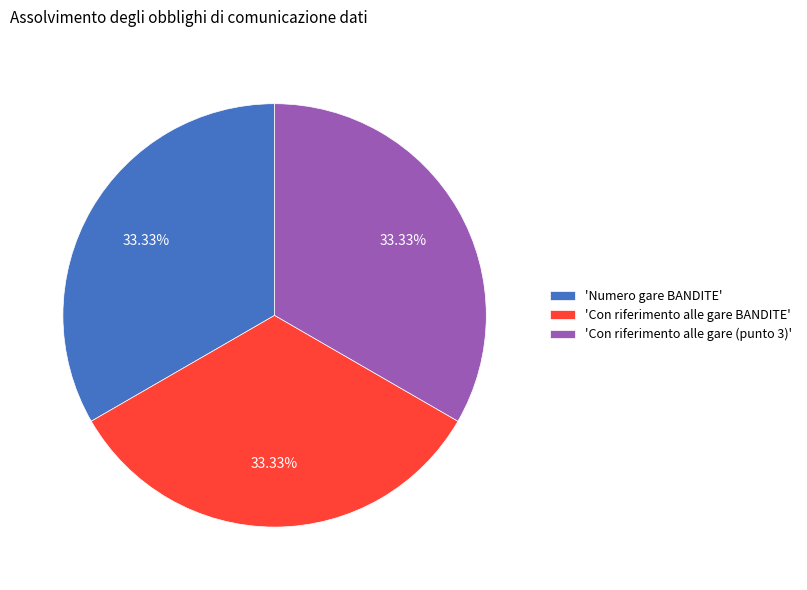

How many slices are in this pie chart?

3